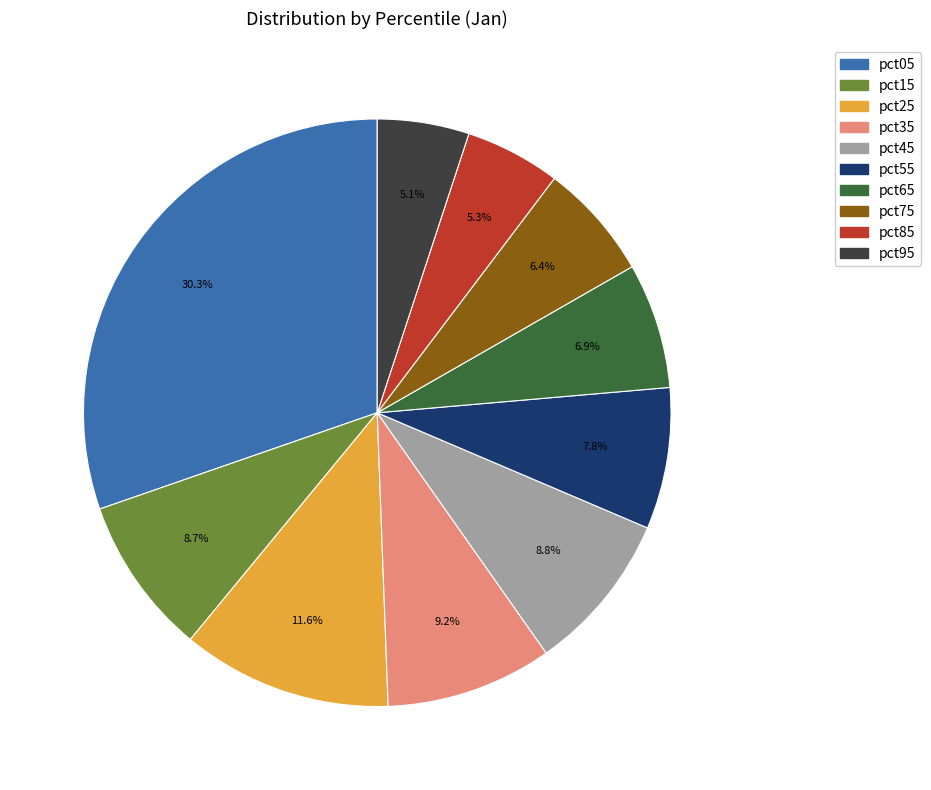

Is it true that pct65 is 1% of the pie?

False